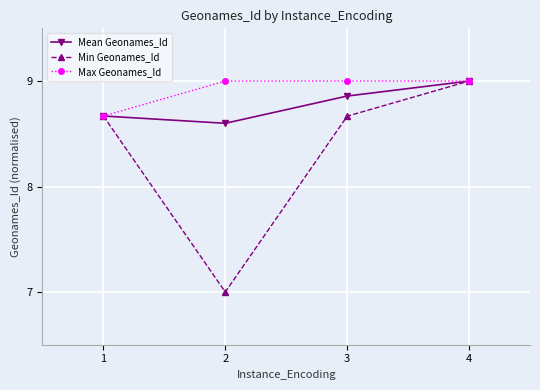

Which series has the largest total across all categories?

Max Geonames_Id